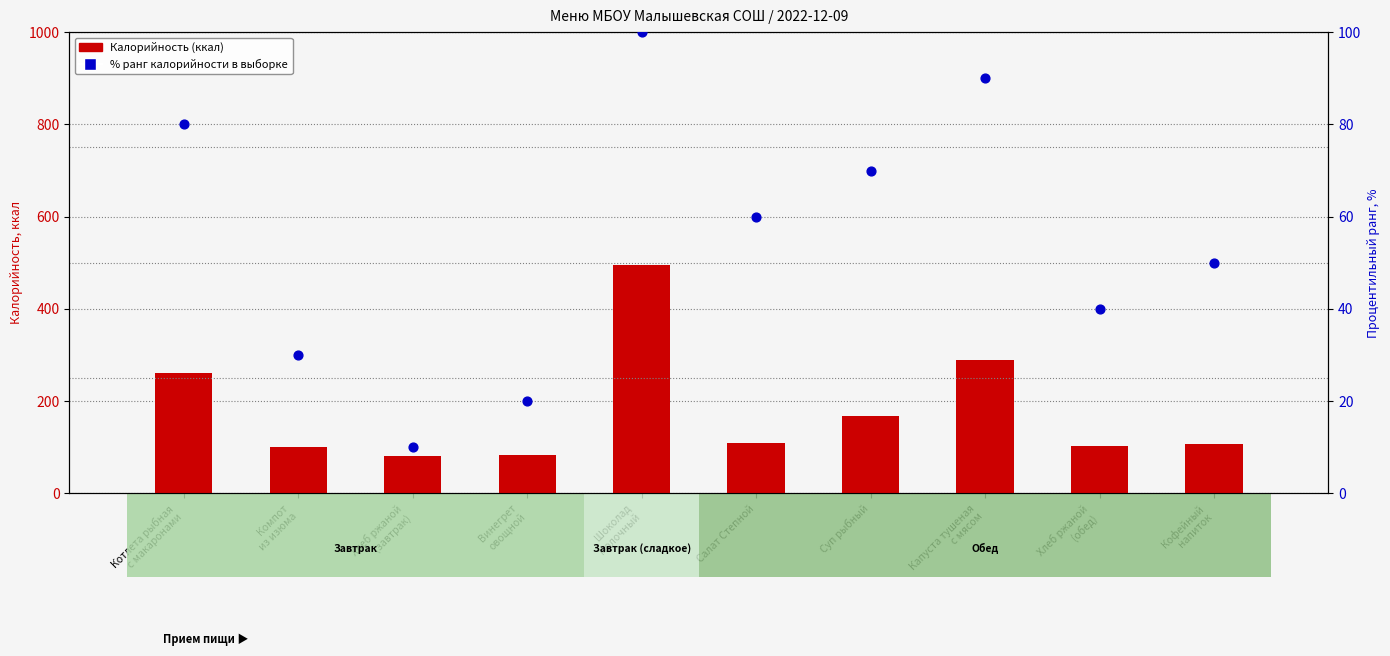

Which series reaches the maximum Y coordinate?

Калорийность (ккал)